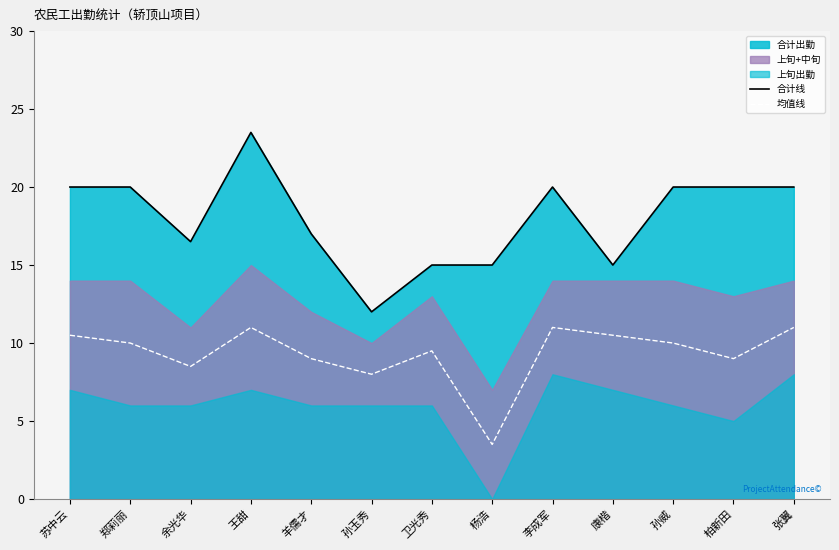

Which label corresponds to the largest value in the chart?

王甜